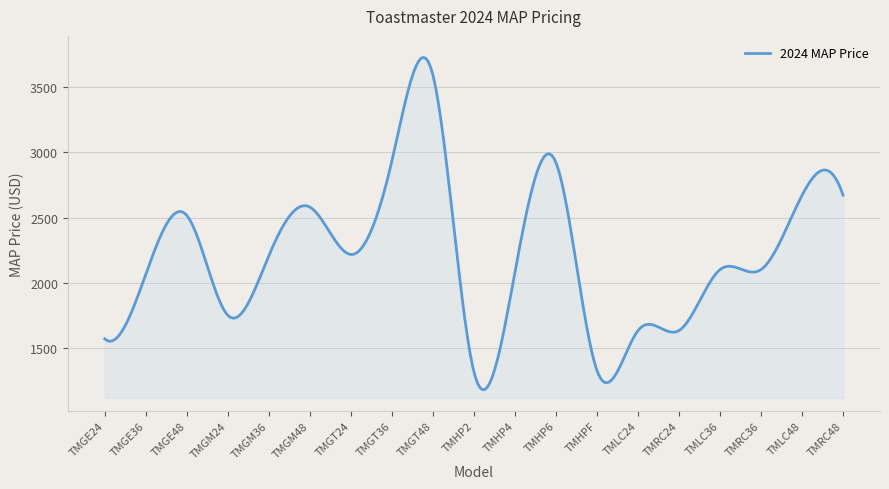

Does the chart have visible grid lines?

Yes